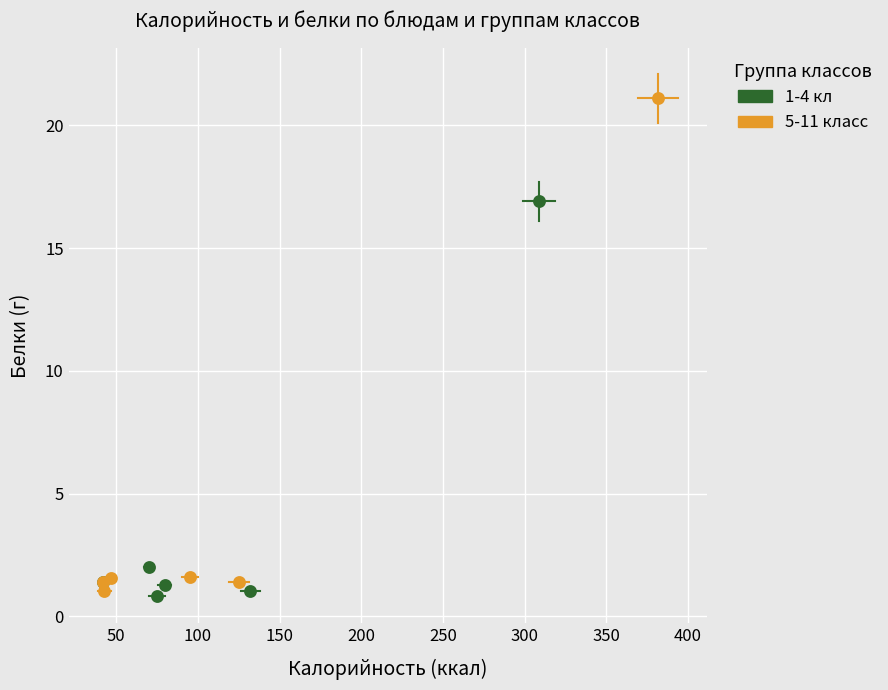

What are all the series names shown in the legend?

1-4 кл, 5-11 класс